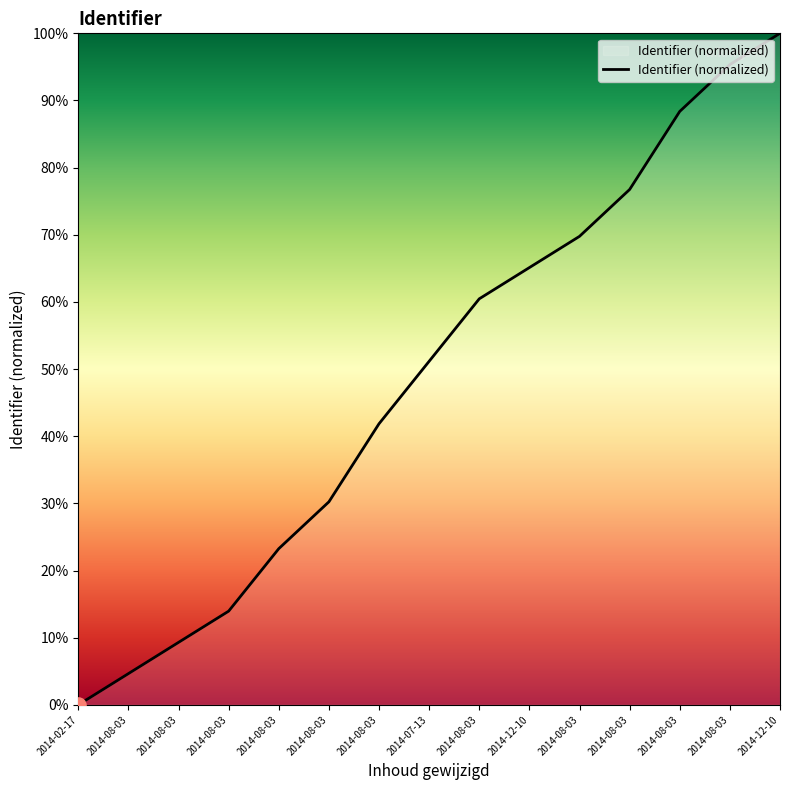

Does the chart have visible grid lines?

No